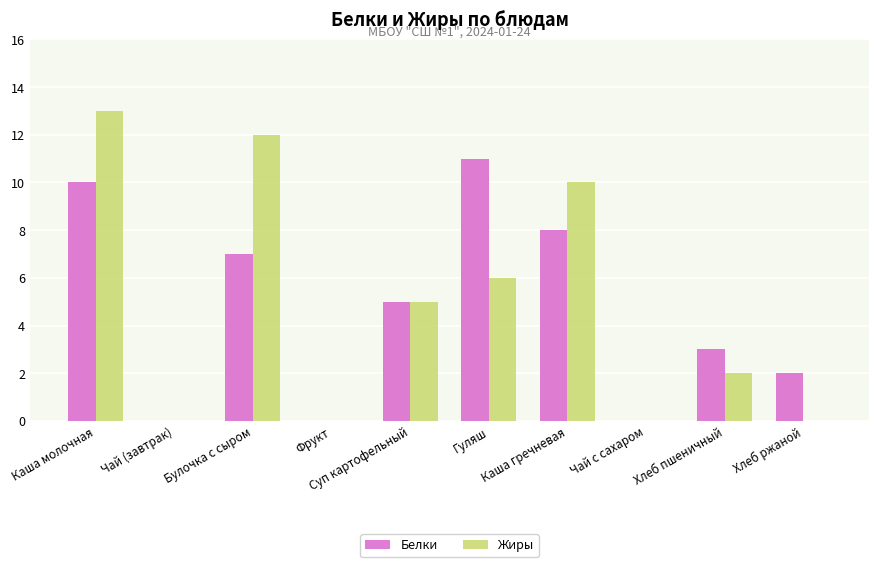

At which category is the sum across all series the highest?

Каша молочная